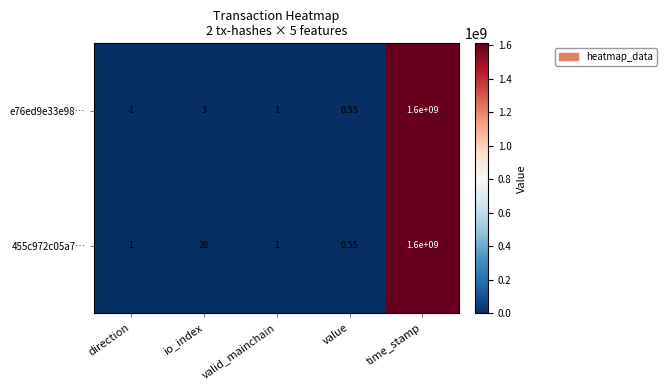

At which label is e76ed9e33e98… closest to 799999999?

io_index